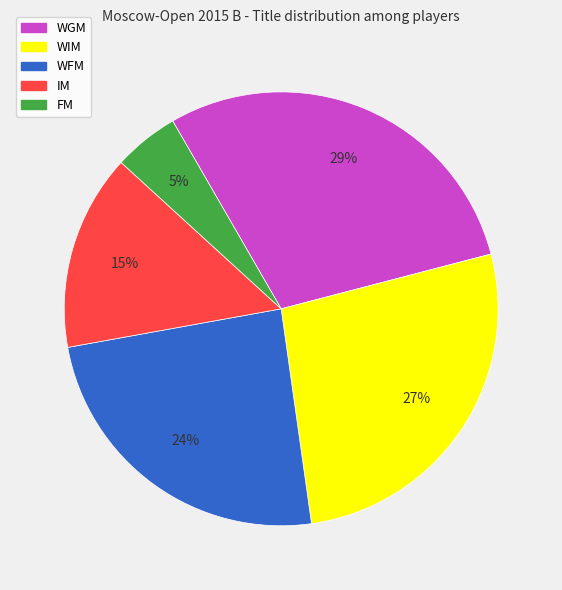

Is it true that WIM is 27% of the pie?

True